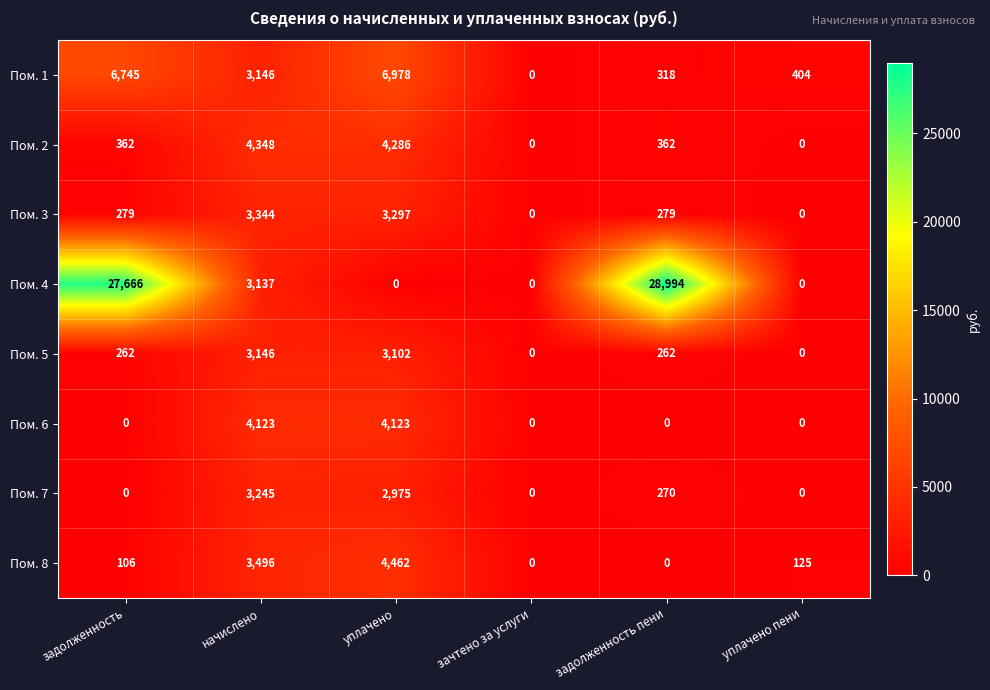

List the series in order of their peak value, lowest first.

Пом. 5, Пом. 7, Пом. 3, Пом. 6, Пом. 2, Пом. 8, Пом. 1, Пом. 4